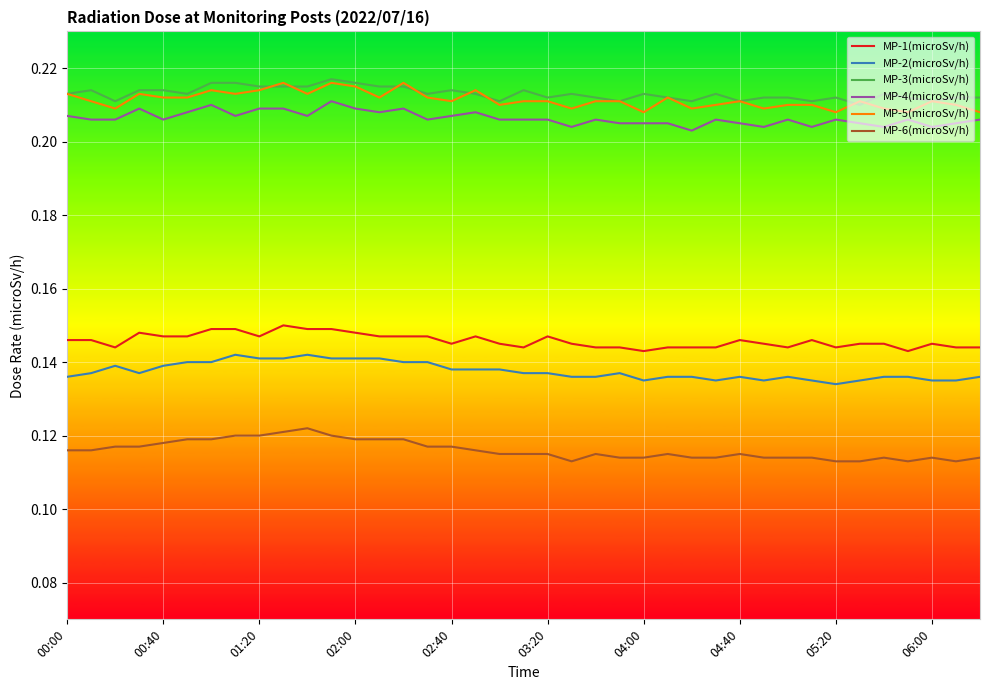

True or false: MP-2(microSv/h) and MP-5(microSv/h) intersect in this chart.

False